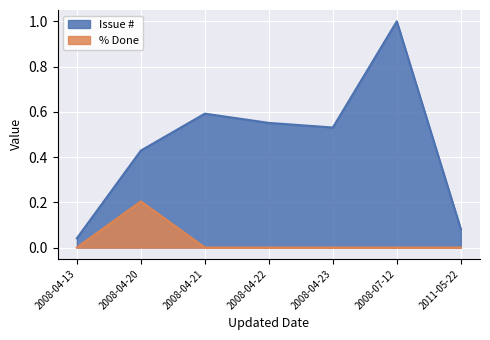

List the series in order of their overall mean, lowest first.

% Done, Issue #